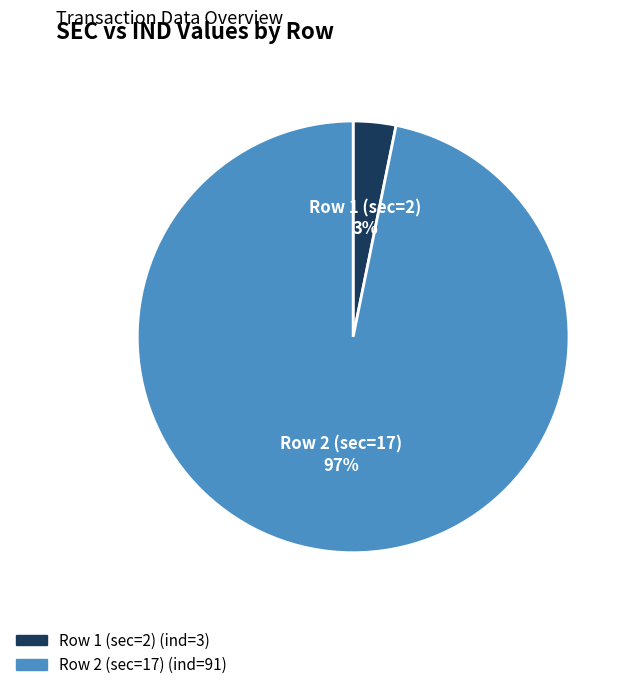

What is the smallest slice in the pie chart?

Row 1 (sec=2)